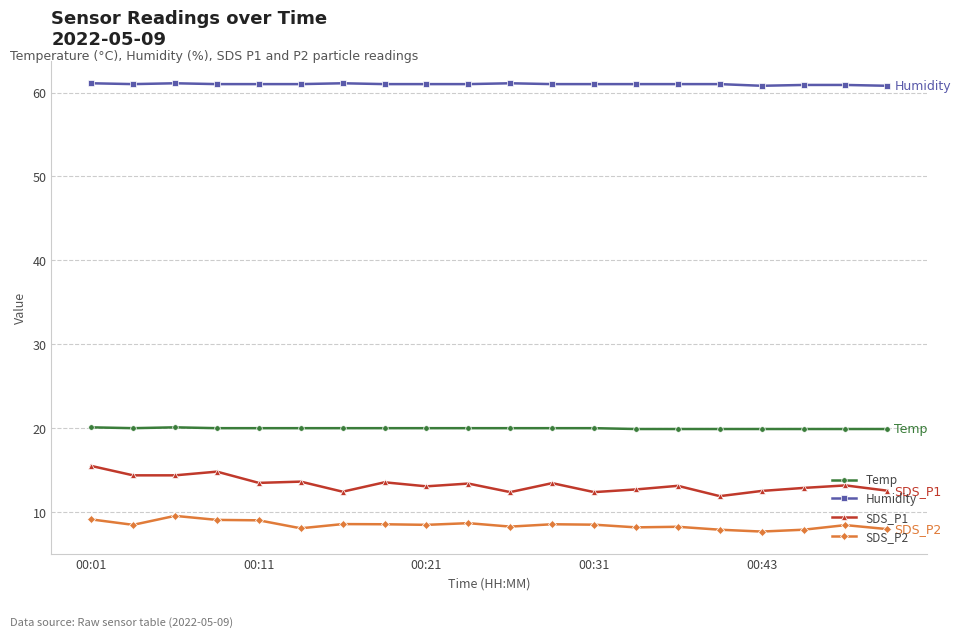

What are all the series names shown in the legend?

Temp, Humidity, SDS_P1, SDS_P2